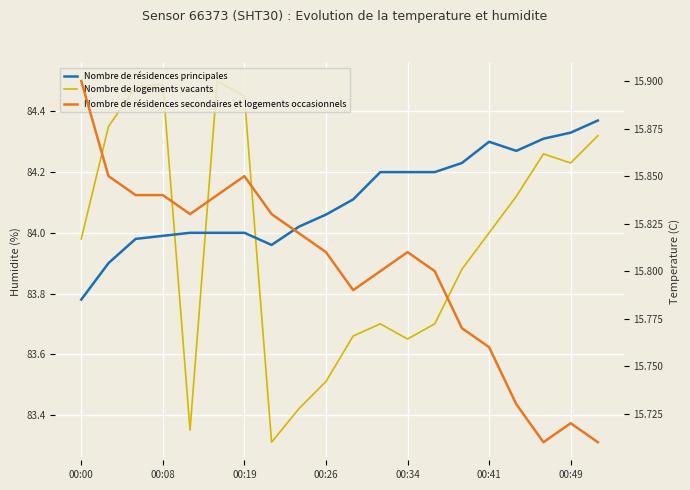

What are all the series names shown in the legend?

Nombre de résidences principales, Nombre de logements vacants, Nombre de résidences secondaires et logements occasionnels